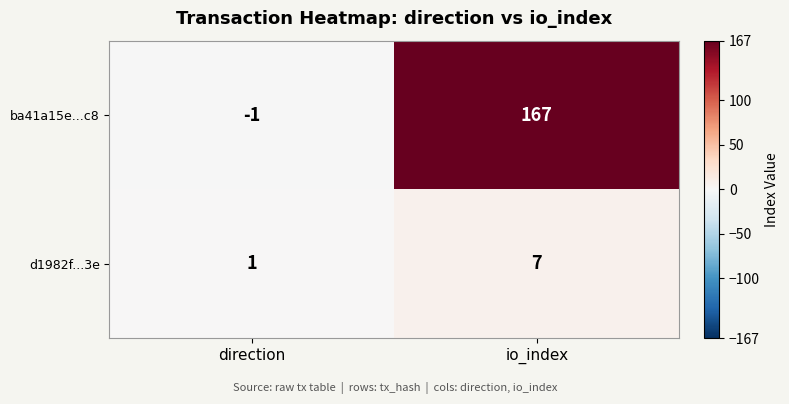

What is the difference between the ba41a15e...c8 values at direction and io_index?

168